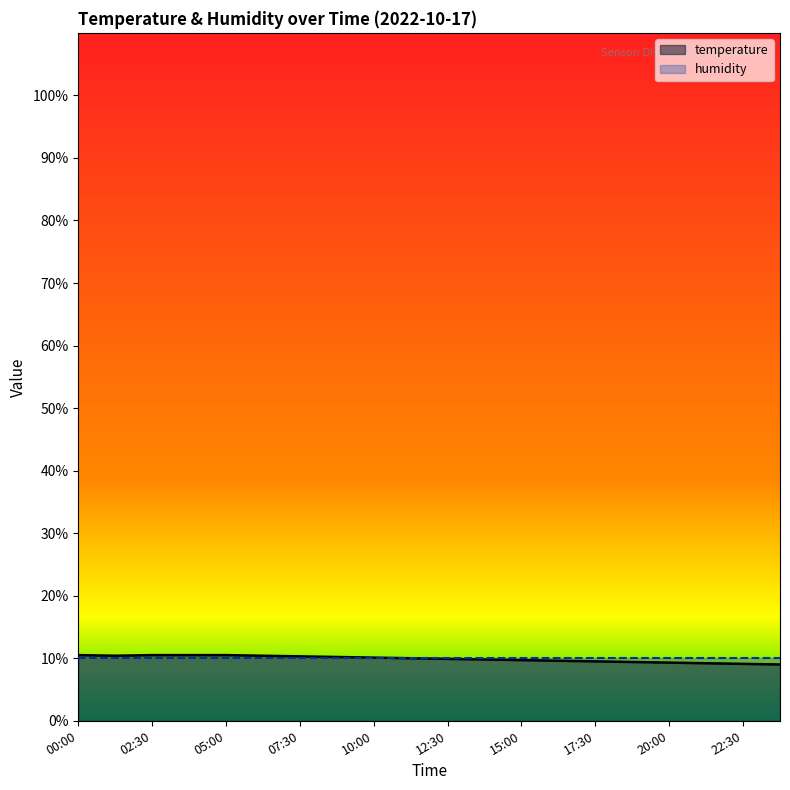

What is the change in value from 05:00 to 18:45?

-1.1